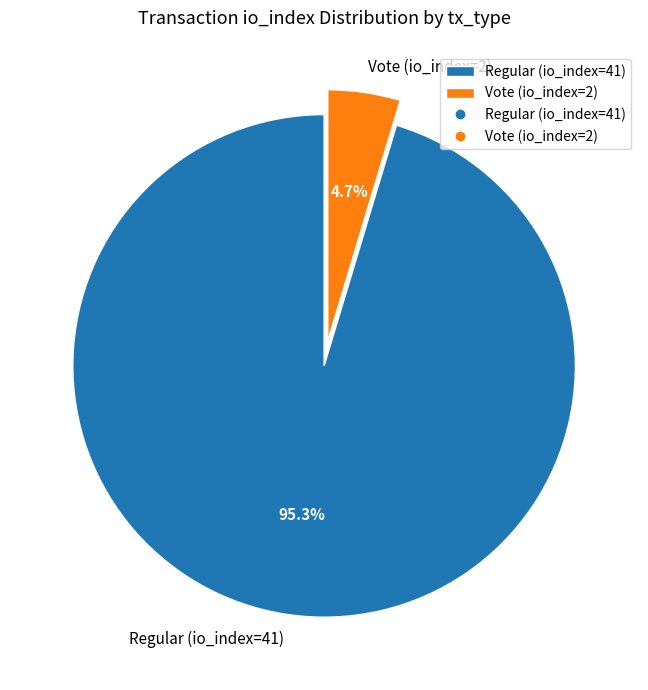

Which slice is the smallest?

Vote (io_index=2)